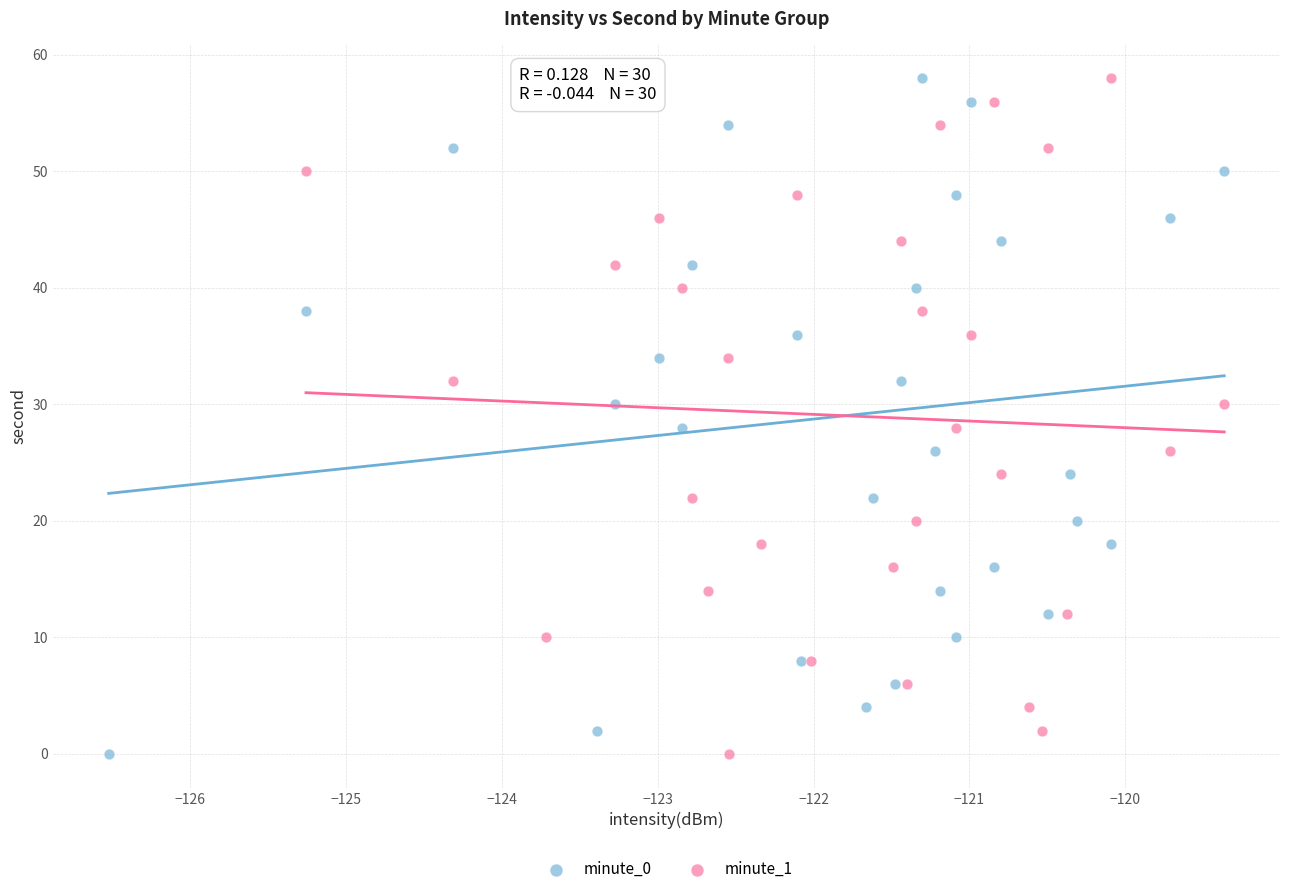

What are all the series names shown in the legend?

minute_0, minute_1